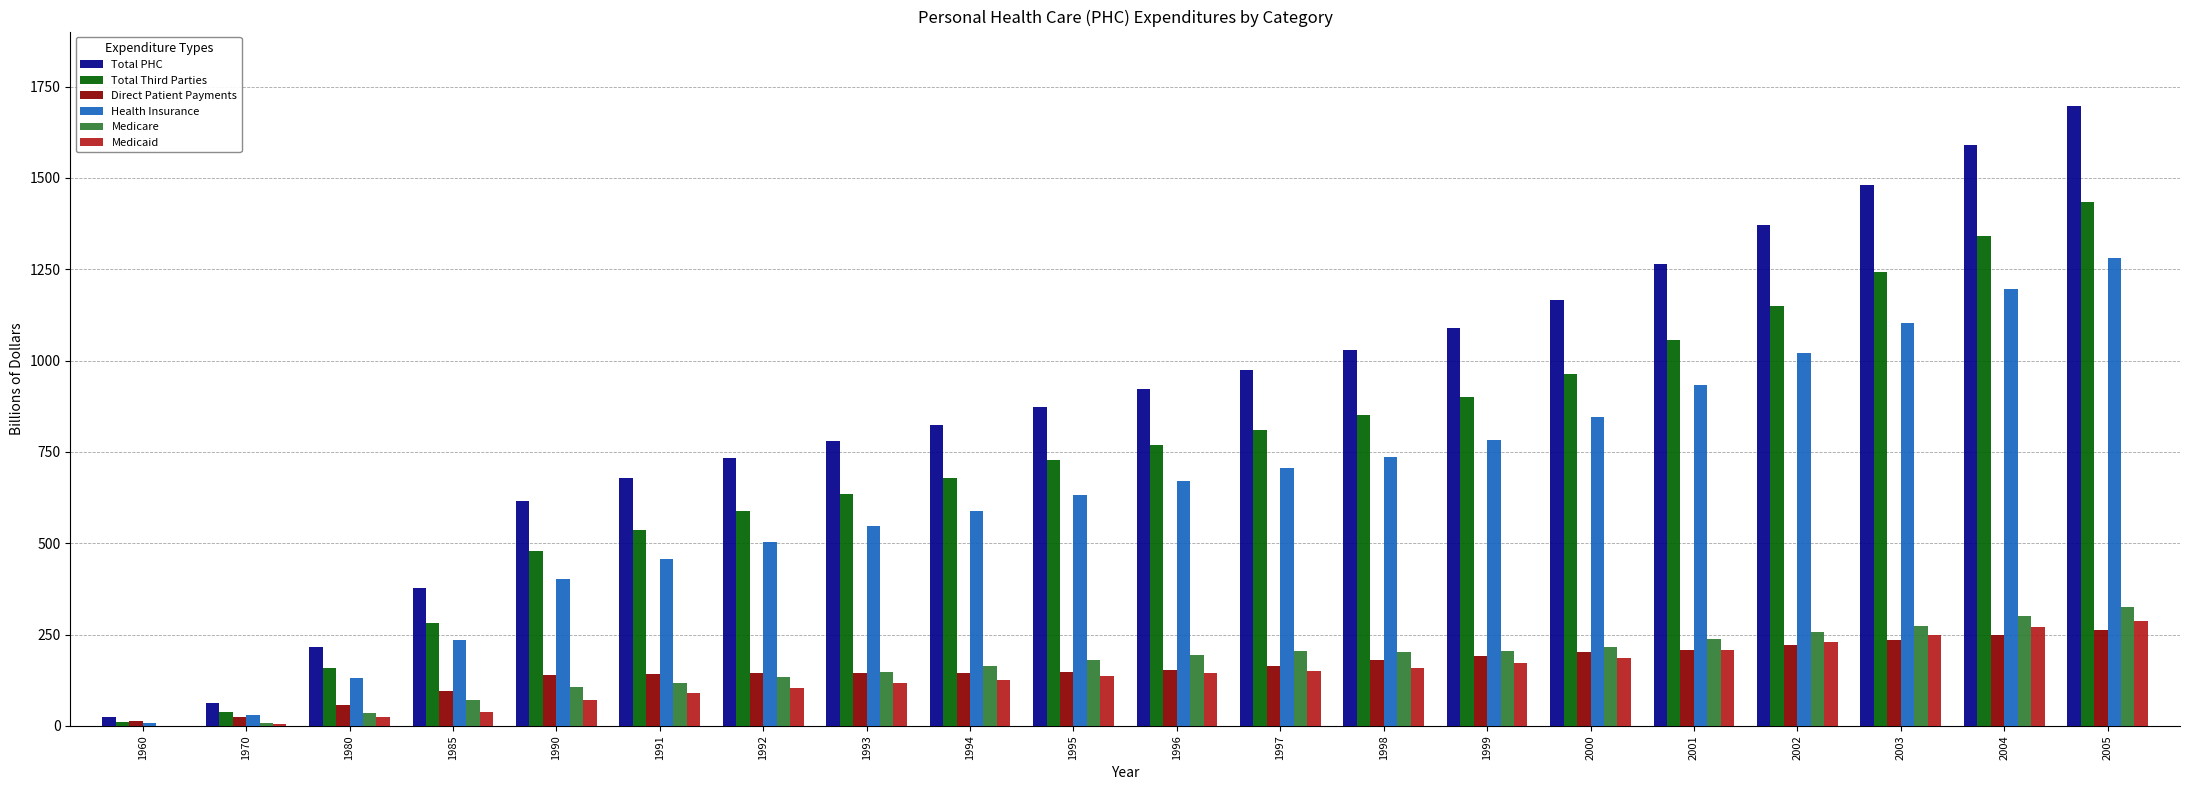

At which label does Medicare first exceed 193?

1996